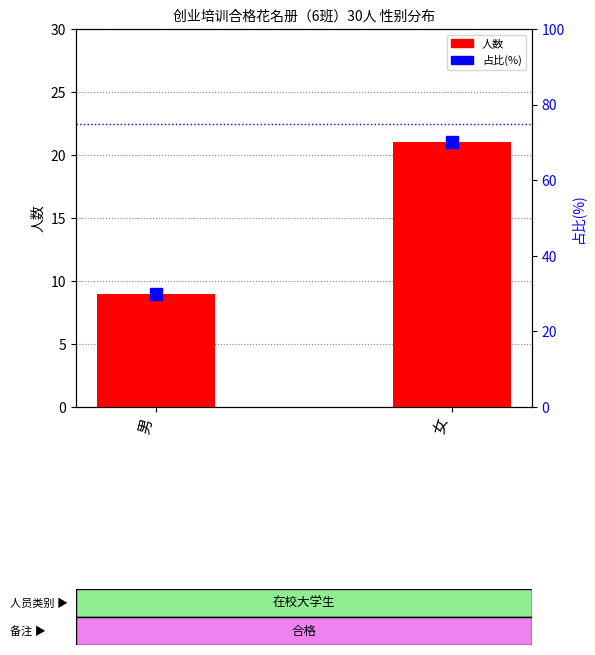

What are all the series names shown in the legend?

人数, 占比(%)